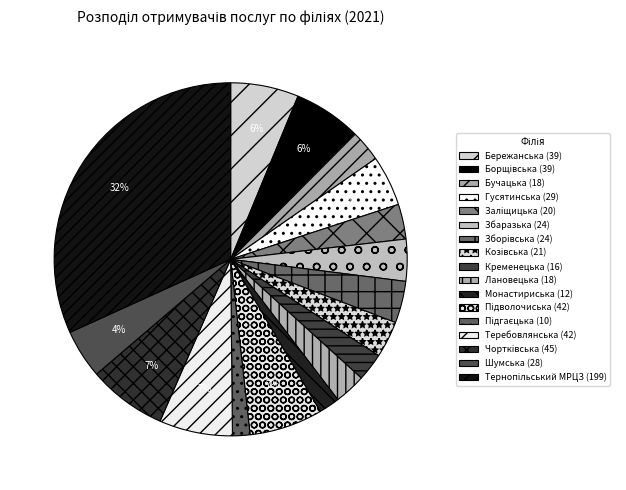

Count the number of slices in the pie.

17